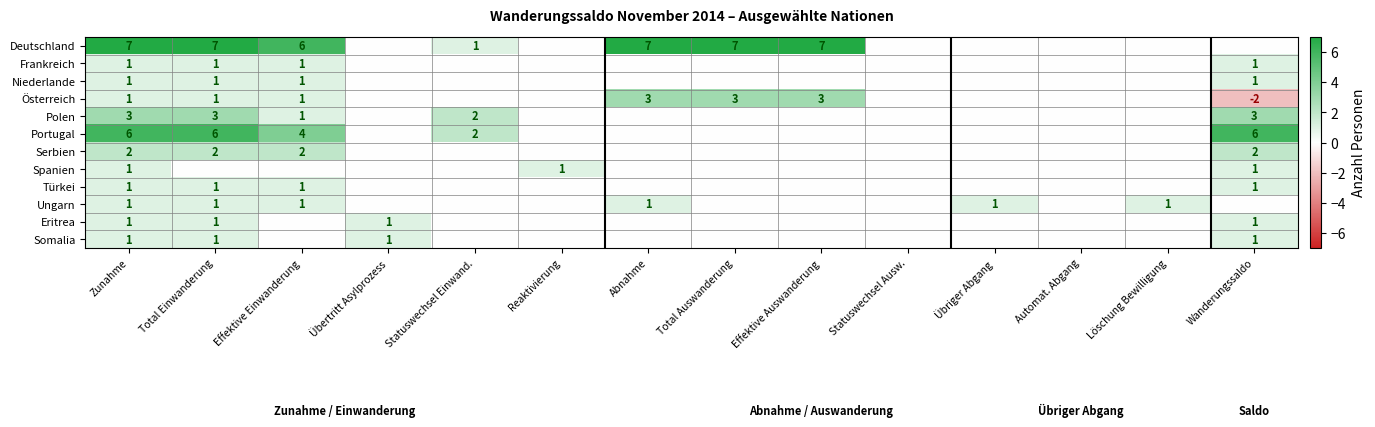

The value of Deutschland at Abnahme is 7. True or false?

True